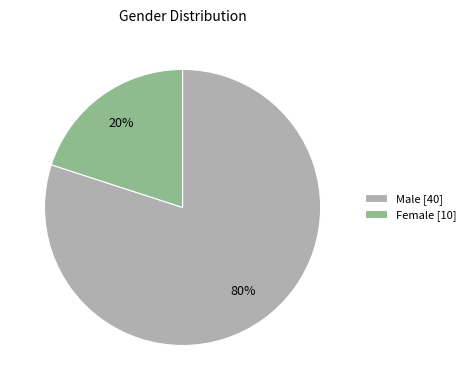

To the nearest percent, what percentage of the pie is Male [40]?

80%